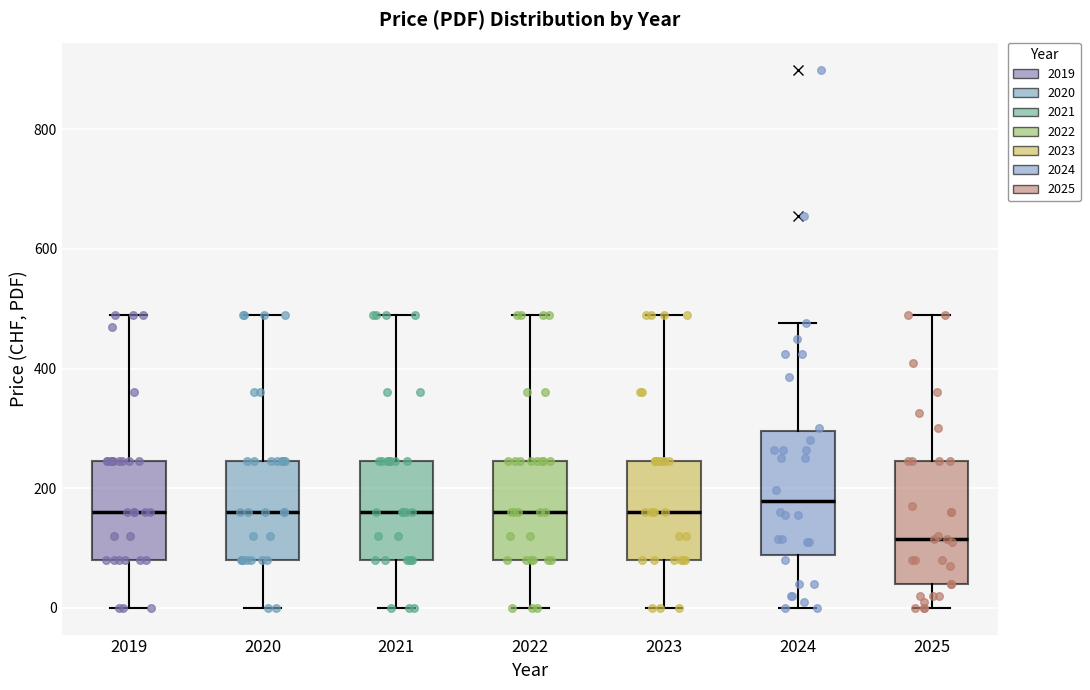

Where is the upper edge of the box at x = 2025 on the y-axis? The values are not printed on the chart, so give them approximately, as read against the axis.

240